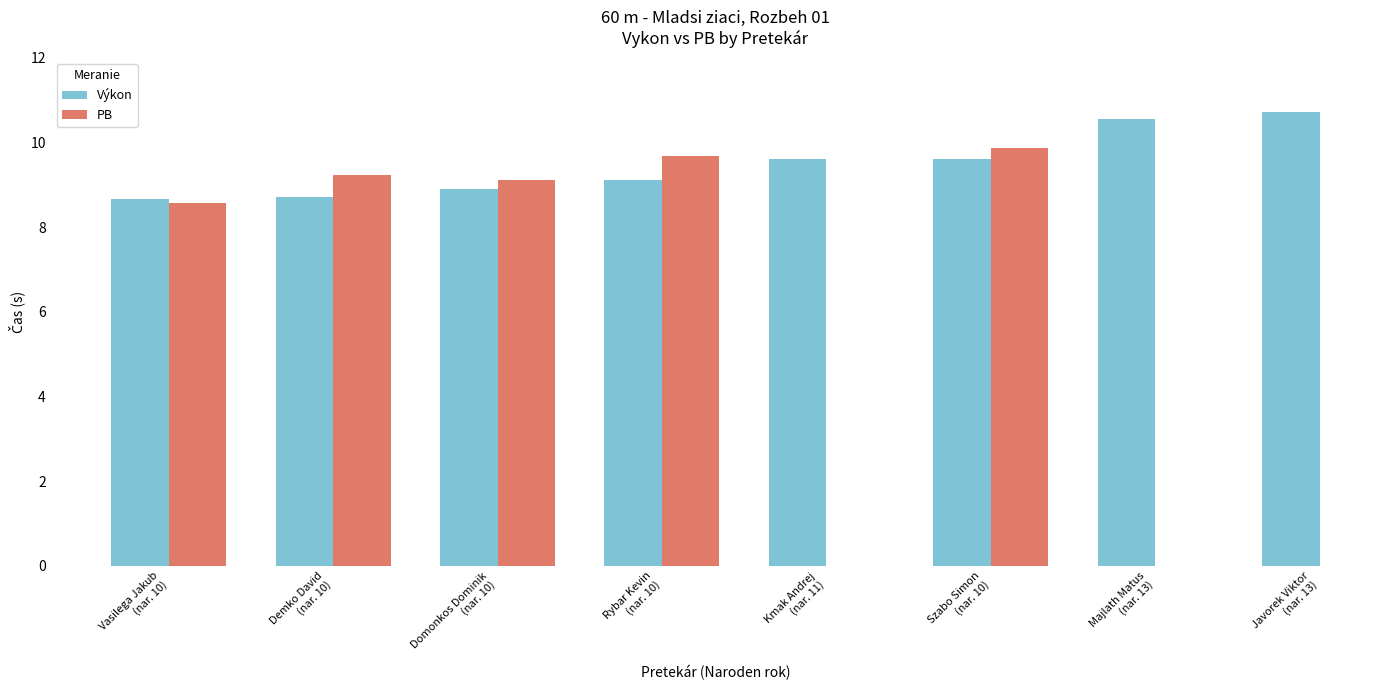

What are all the series names shown in the legend?

Výkon, PB